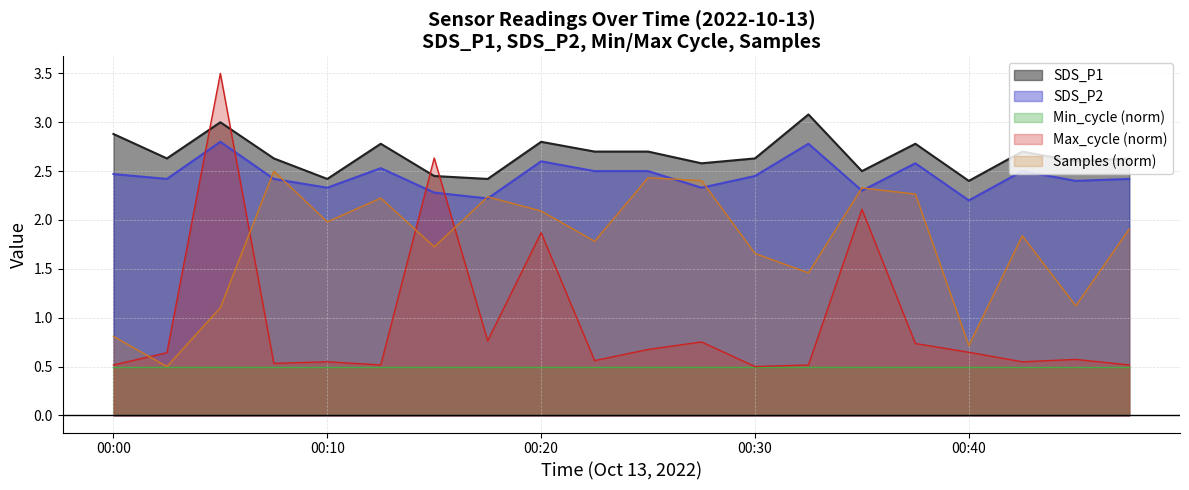

In Samples, how many points are higher than both neighbors (excluding endpoints)?

6